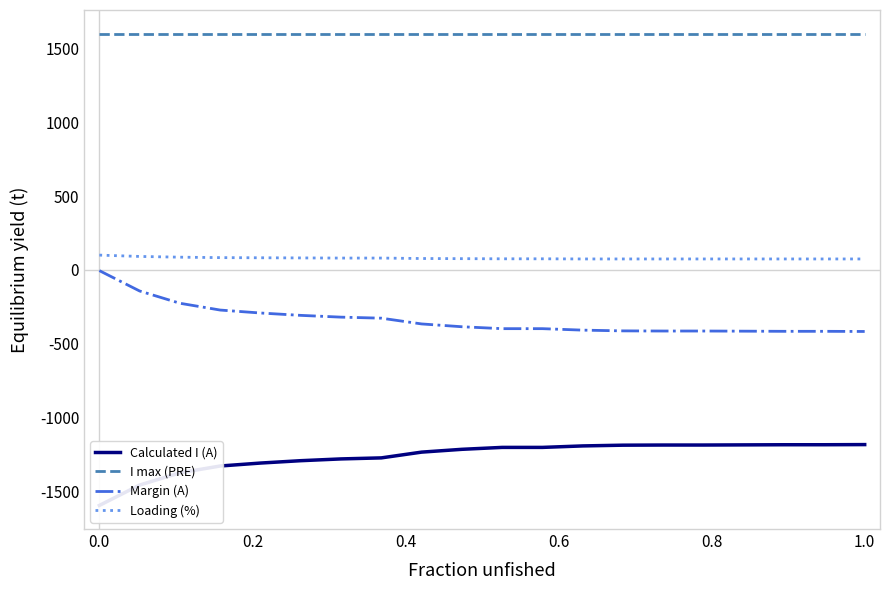

What is the maximum value for I max (PRE)?

1600